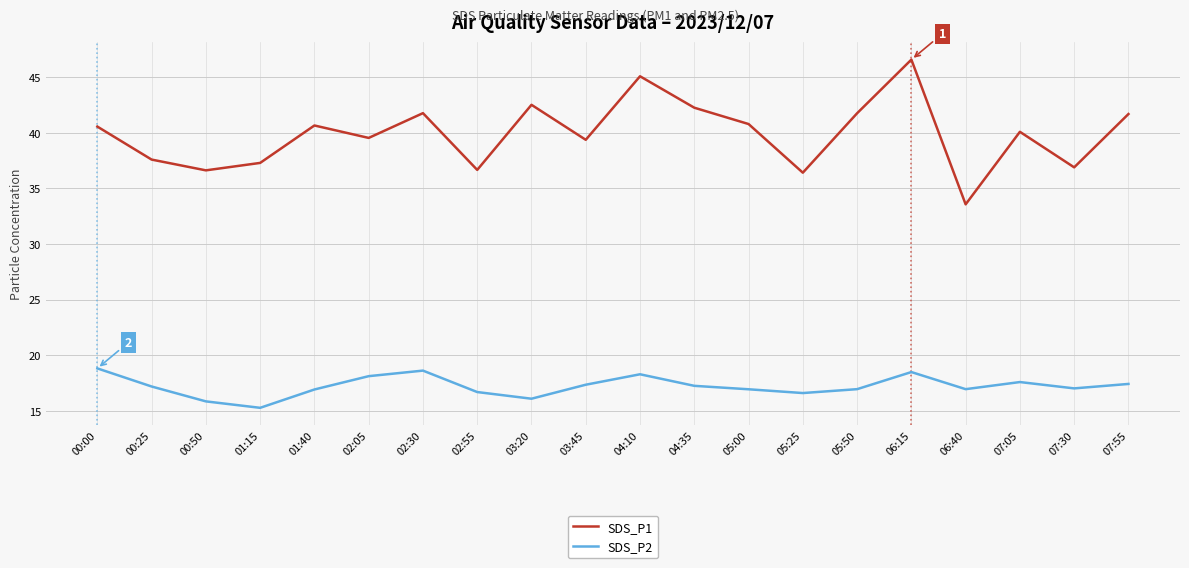

At 07:05, list the series in order from smallest to largest.

SDS_P2, SDS_P1